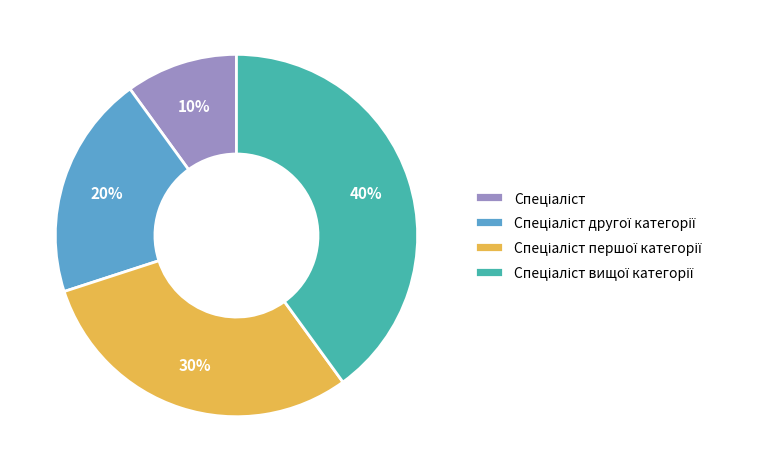

To the nearest percent, what is the average slice percentage?

25%